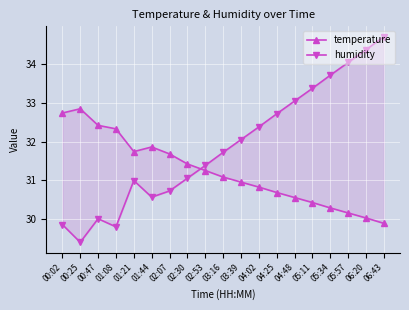

Reading right to left, list all the values displayed in this chart.

temperature: 29.9	30.0	30.1	30.3	30.4	30.6	30.7	30.8	30.9	31.1	31.2	31.4	31.7	31.9	31.7	32.3	32.4	32.9	32.7
humidity: 34.7	34.4	34.0	33.7	33.4	33.0	32.7	32.4	32.0	31.7	31.4	31.1	30.7	30.6	31.0	29.8	30.0	29.4	29.9